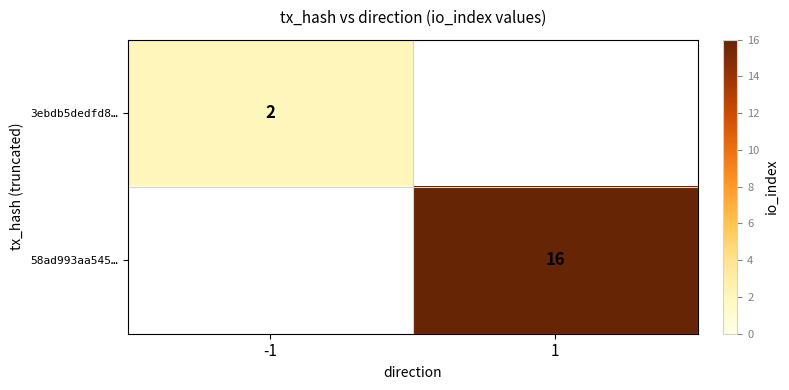

The value of 3ebdb5dedfd8… at -1 is 2. True or false?

True